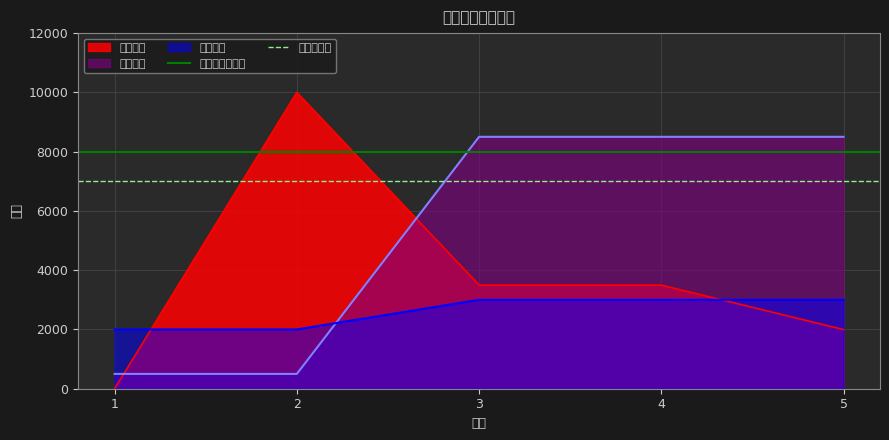

What is the value of the 职位代码基准线 point at the 2nd from the left?

8000